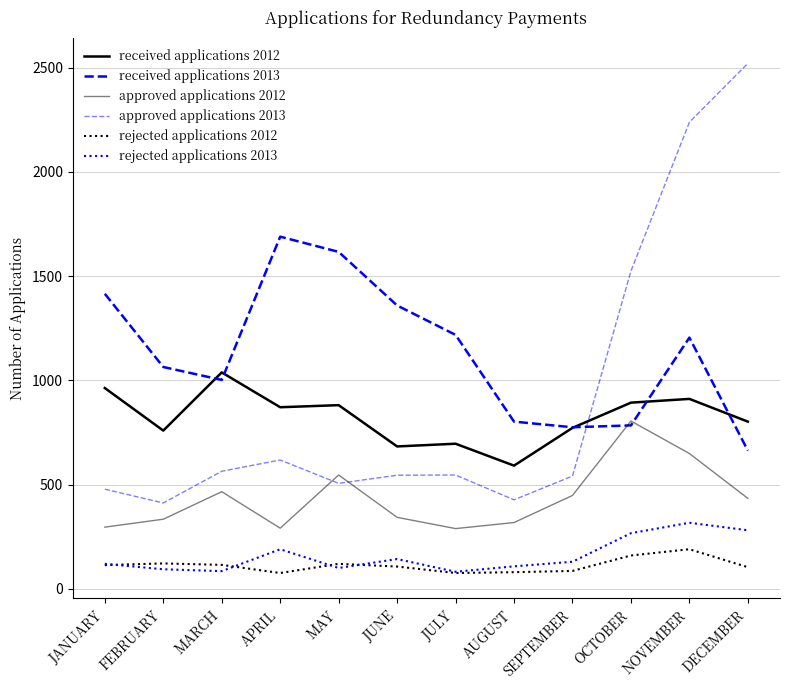

At SEPTEMBER, list the series in order from smallest to largest.

rejected applications 2012, rejected applications 2013, approved applications 2012, approved applications 2013, received applications 2012, received applications 2013